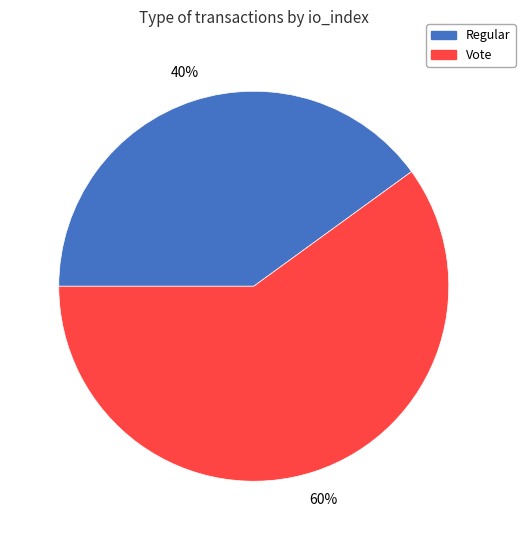

Do Regular and Vote together represent more than half of the pie?

Yes